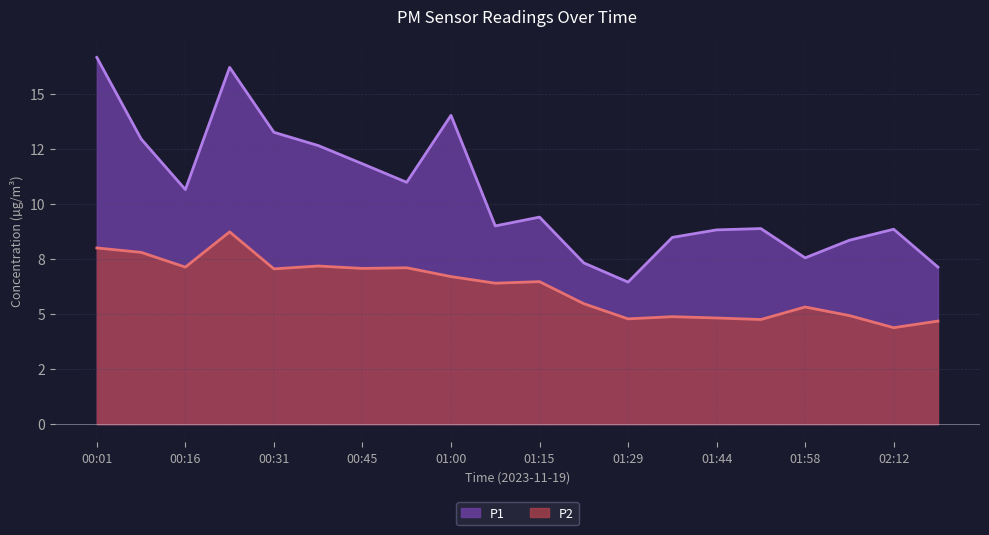

Reading left to right, transcribe all the data shown in this chart.

P1: 00:01=16.6	00:09=12.9	00:16=10.7	00:23=16.2	00:31=13.2	00:38=12.7	00:45=11.8	00:53=11.0	01:00=14.0	01:07=9.0	01:15=9.4	01:22=7.3	01:29=6.5	01:37=8.5	01:44=8.8	01:51=8.9	01:58=7.5	02:05=8.3	02:12=8.8	02:19=7.1
P2: 00:01=8.0	00:09=7.8	00:16=7.1	00:23=8.7	00:31=7.0	00:38=7.2	00:45=7.1	00:53=7.1	01:00=6.7	01:07=6.4	01:15=6.5	01:22=5.5	01:29=4.8	01:37=4.9	01:44=4.8	01:51=4.8	01:58=5.3	02:05=4.9	02:12=4.4	02:19=4.7